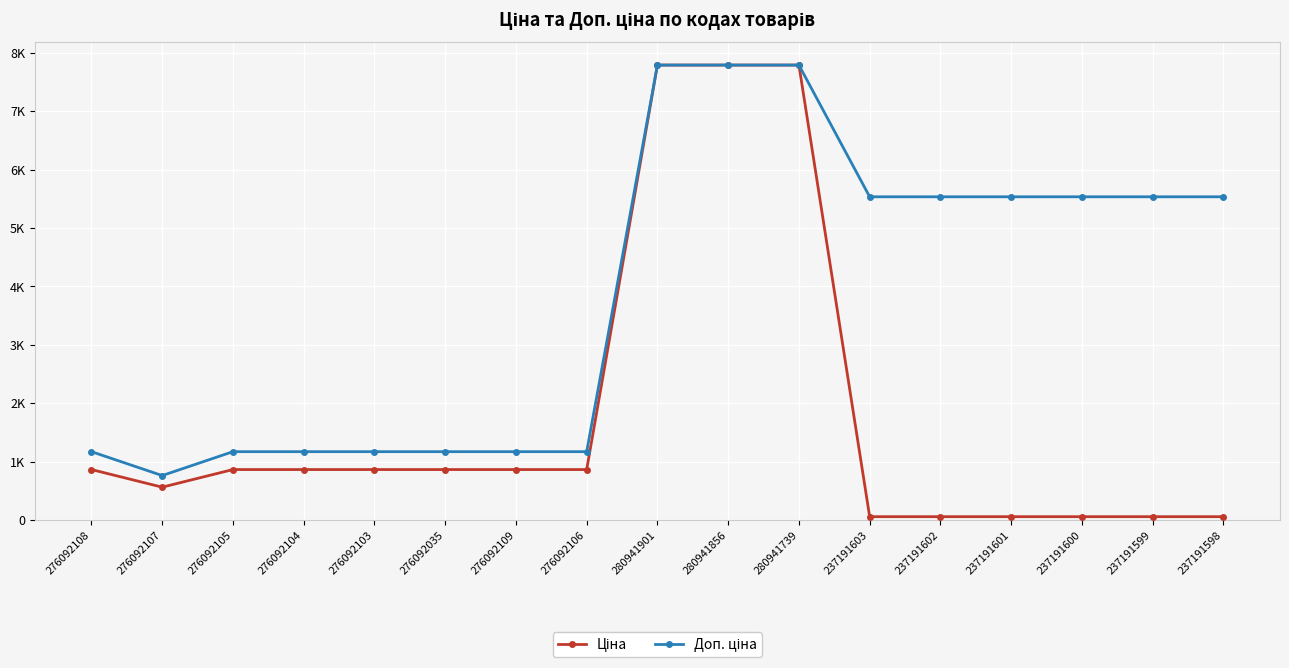

At 276092106, list the series in order from smallest to largest.

Ціна, Доп. ціна